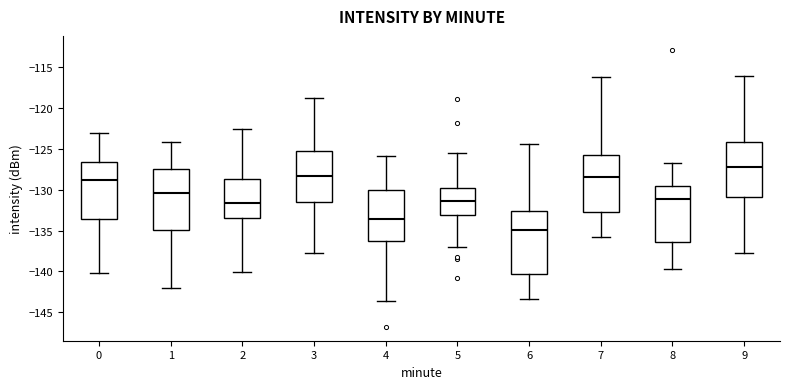

Which box's median line is the lowest?

6